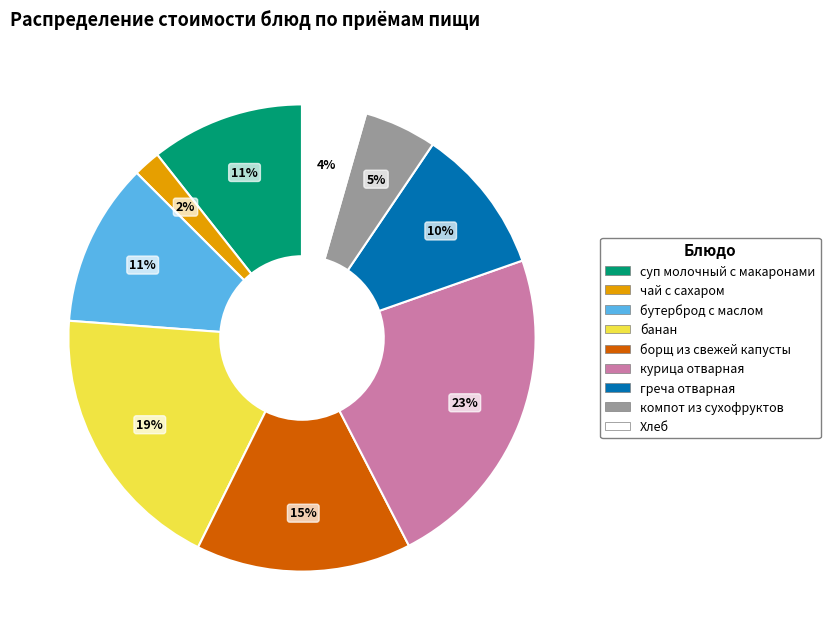

Is there a majority slice in this chart?

No